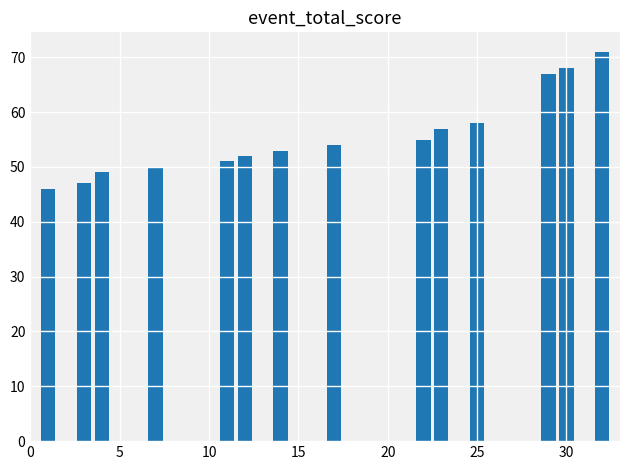

Is it true that the value at 10 is 65?

False